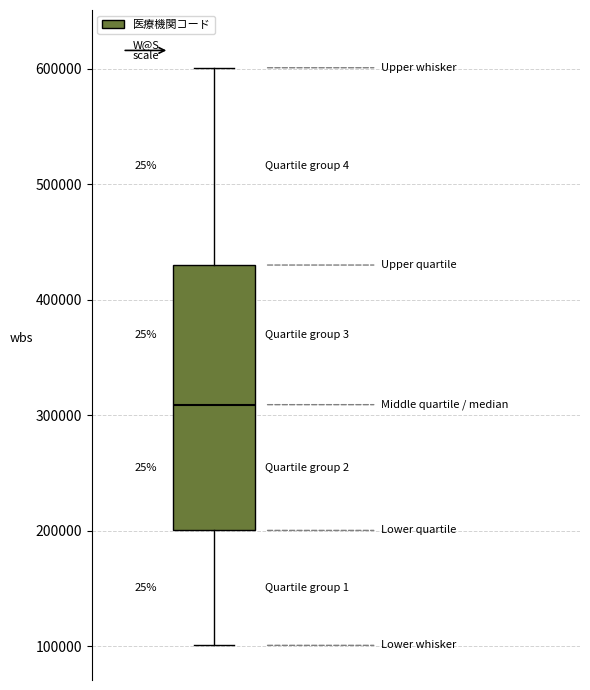

Transcribe this box plot: give where the median line is, the range the box spans, and where the two whiskers end, as read against the y-axis. The values are not printed on the chart, so give them approximately, as read against the axis.

median 310000, box 200000 to 430000, whiskers 100000 to 600000